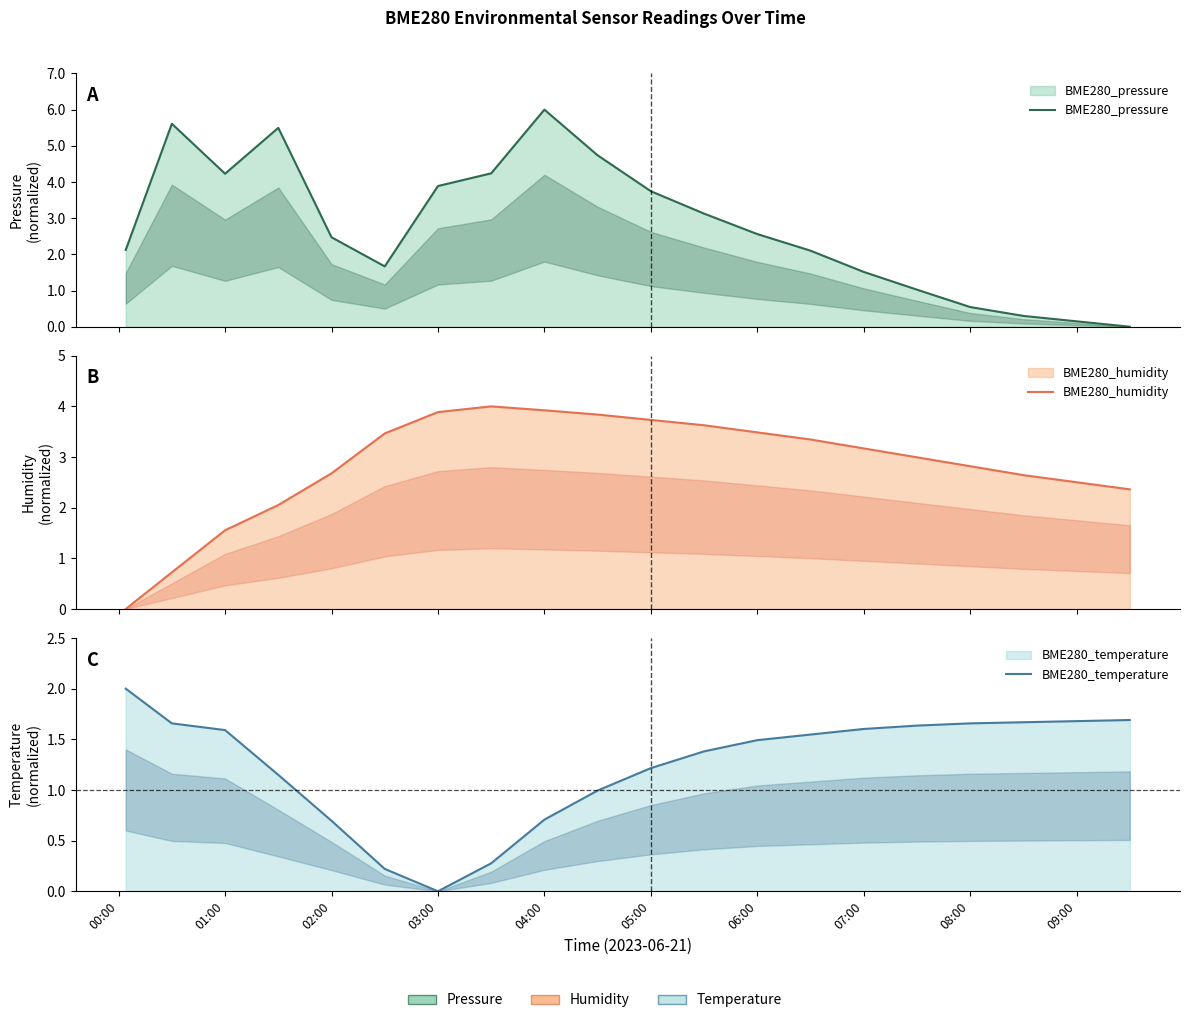

Which series has the widest spread of values?

BME280_pressure